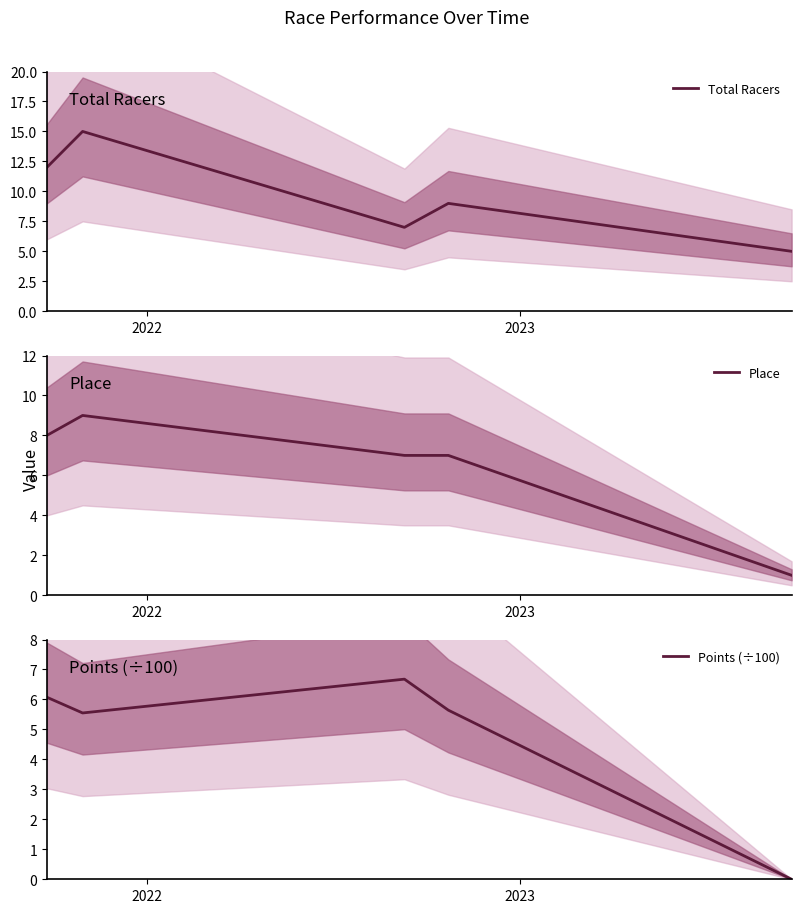

What is the sum of all Place values?

32